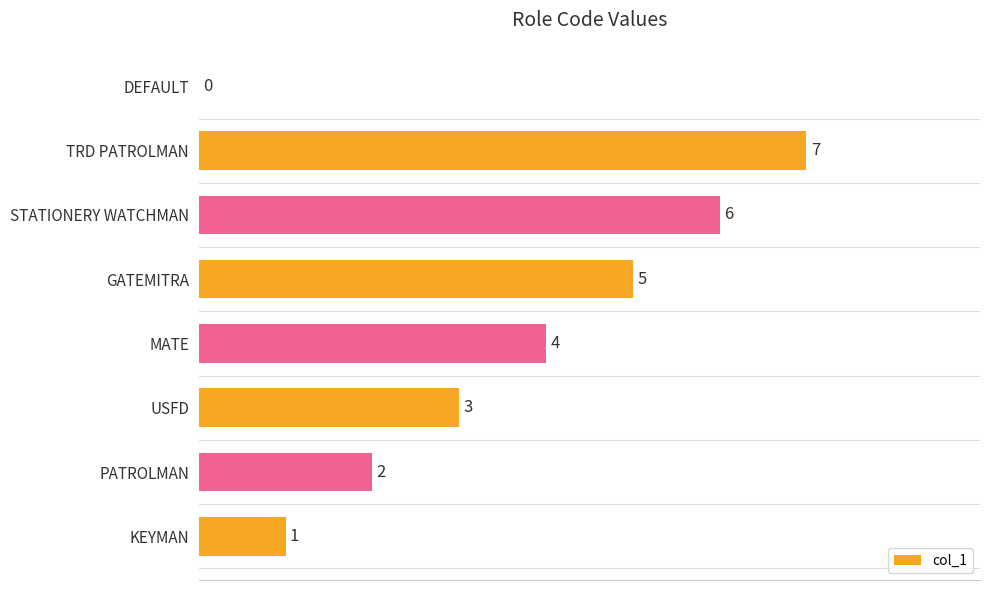

True or false: the data shows 5 at GATEMITRA.

True